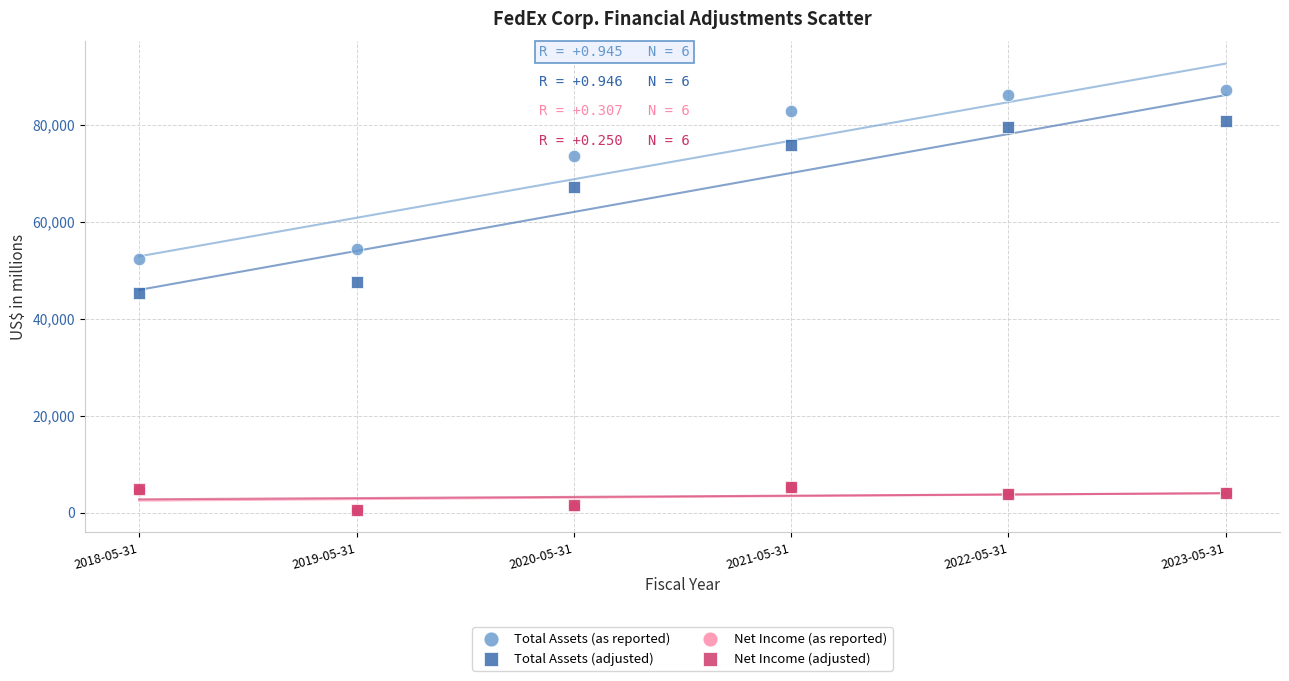

What are all the series names shown in the legend?

Total Assets (as reported), Total Assets (adjusted), Net Income (as reported), Net Income (adjusted)